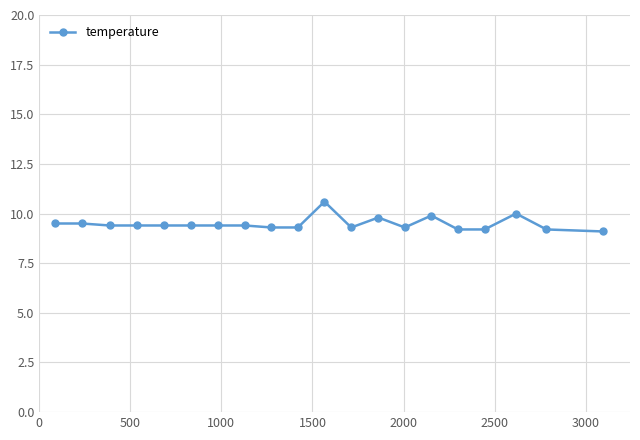

What is the value of the 11th point from the left?

10.6